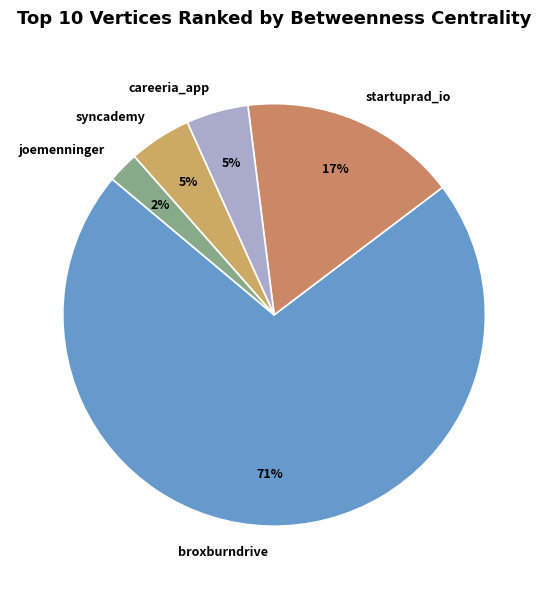

Do careeria_app and syncademy together represent more than half of the pie?

No